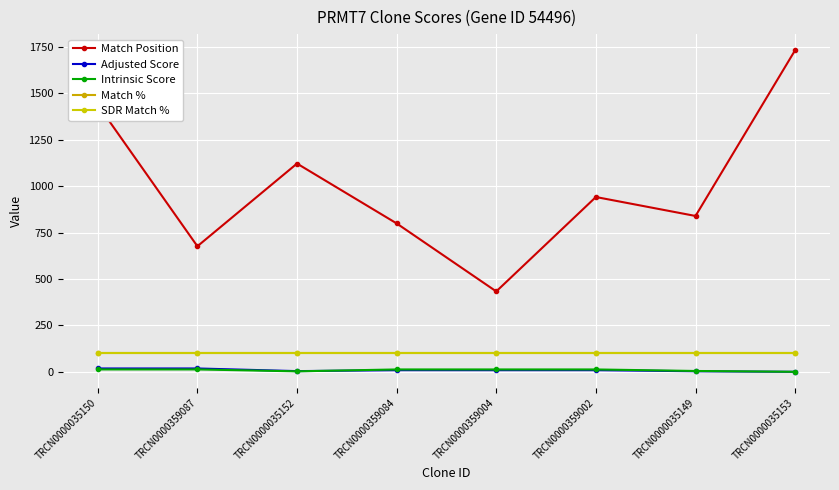

Does the chart have visible grid lines?

Yes